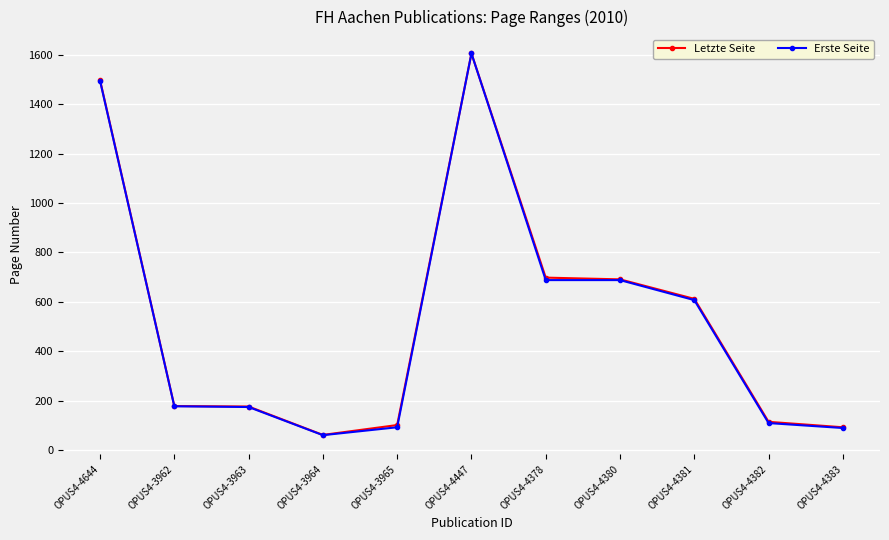

What is the approximate value of Letzte Seite at OPUS4-4382?

114